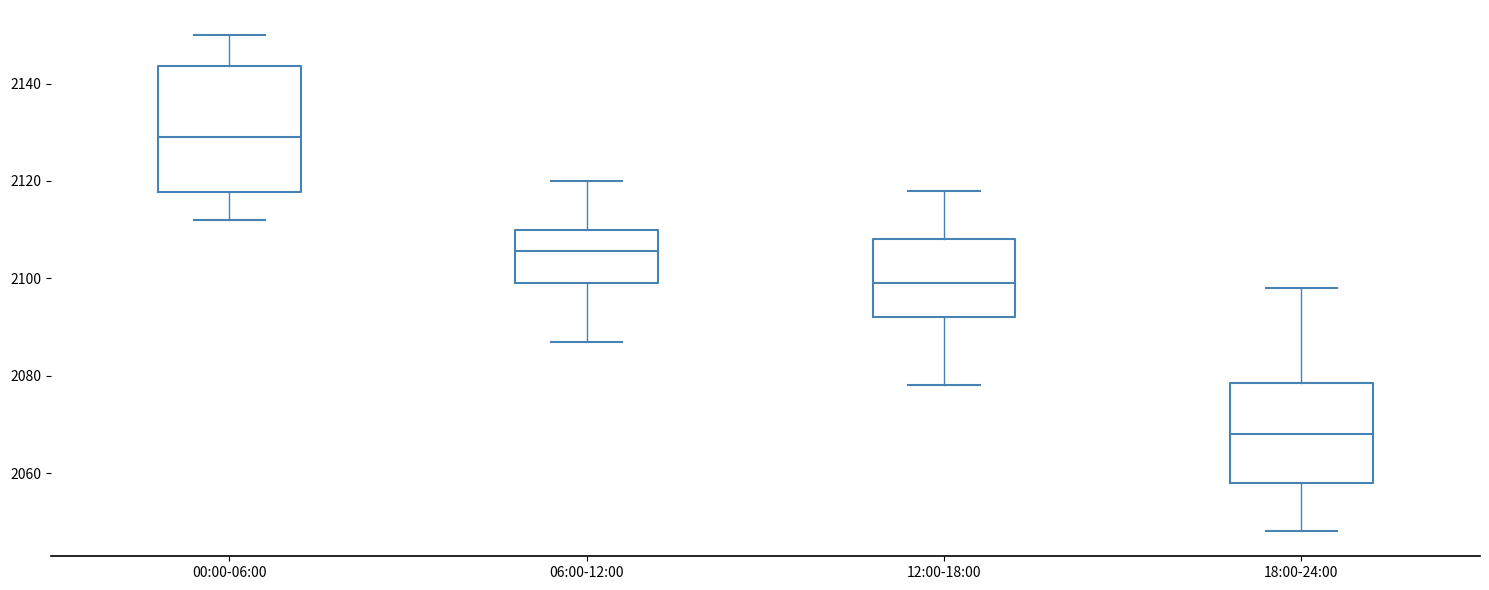

Which box is the tallest, from its lower edge to its upper edge?

00:00-06:00